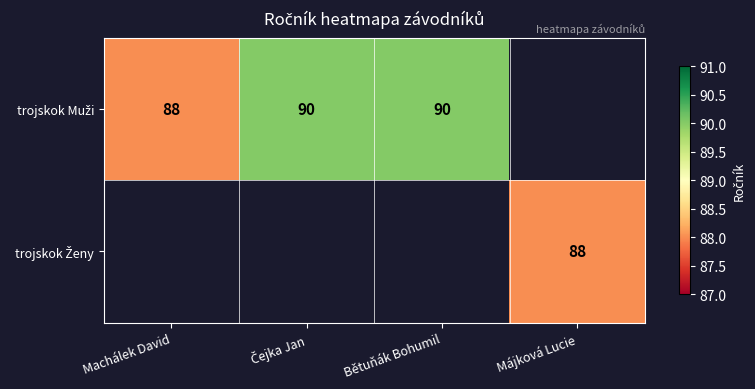

What is the minimum value shown in the chart?

88.0